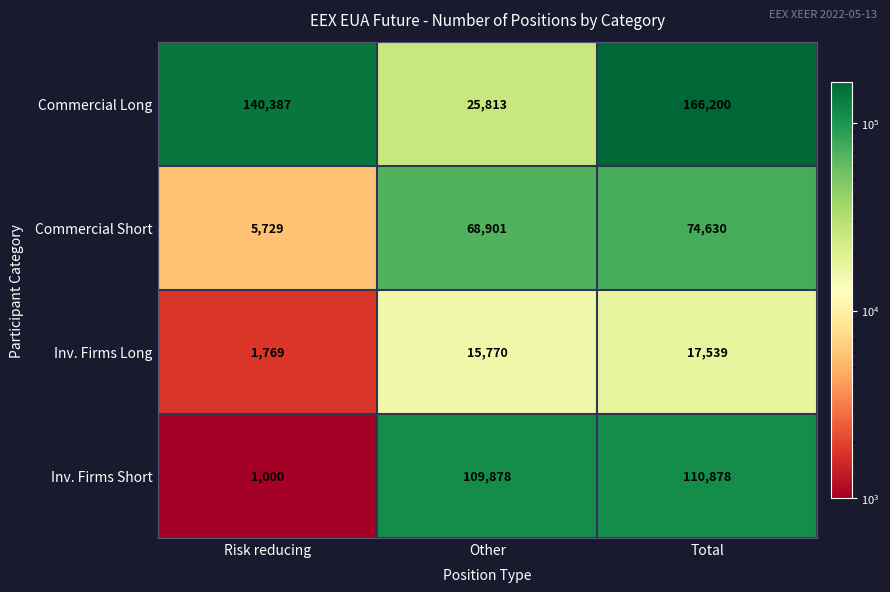

How many values in the Commercial Short series are below 68901?

1